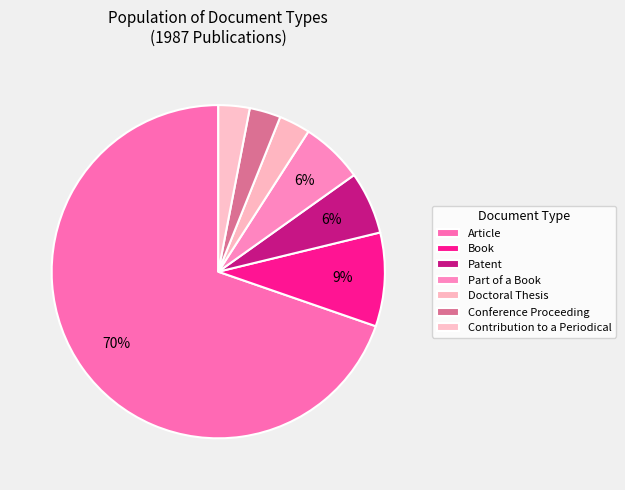

Does Article represent more than half of the total?

Yes